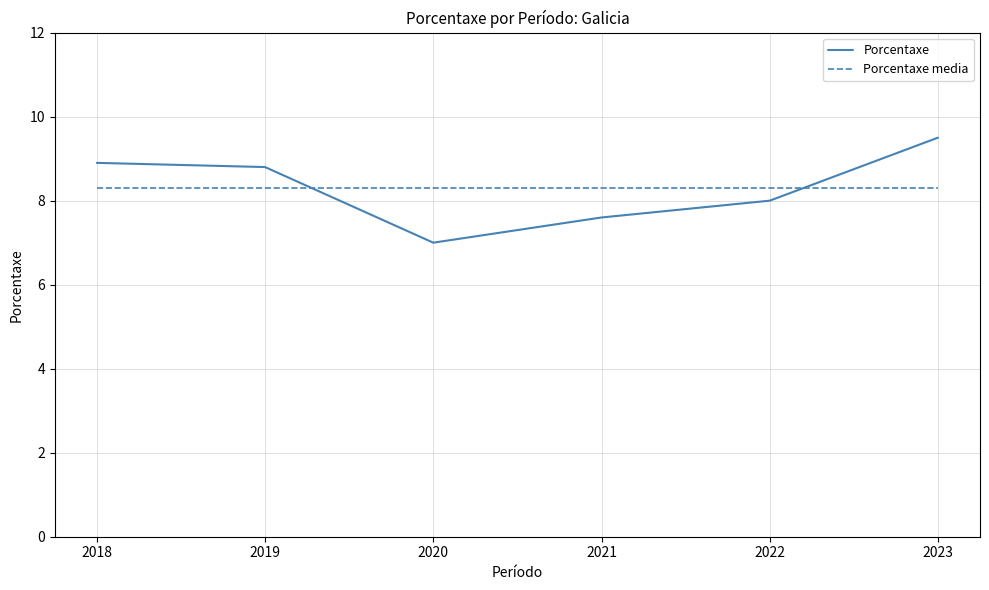

Reading left to right, transcribe all the data shown in this chart.

Porcentaxe: 8.9	8.8	7.0	7.6	8.0	9.5
Porcentaxe media: 8.3	8.3	8.3	8.3	8.3	8.3